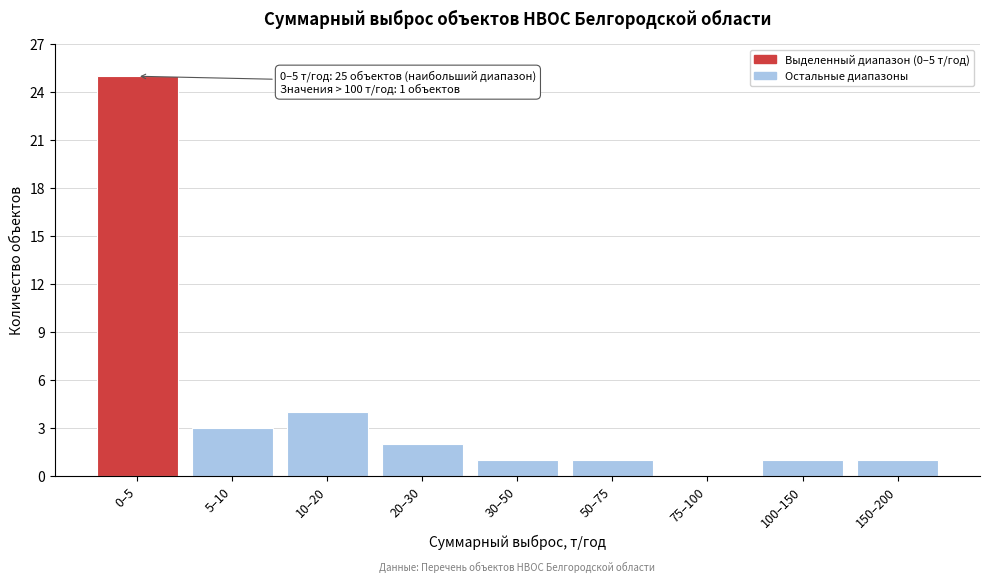

Reading left to right, what are all the values shown in this chart?

0–5=25	5–10=3	10–20=4	20–30=2	30–50=1	50–75=1	75–100=0	100–150=1	150–200=1